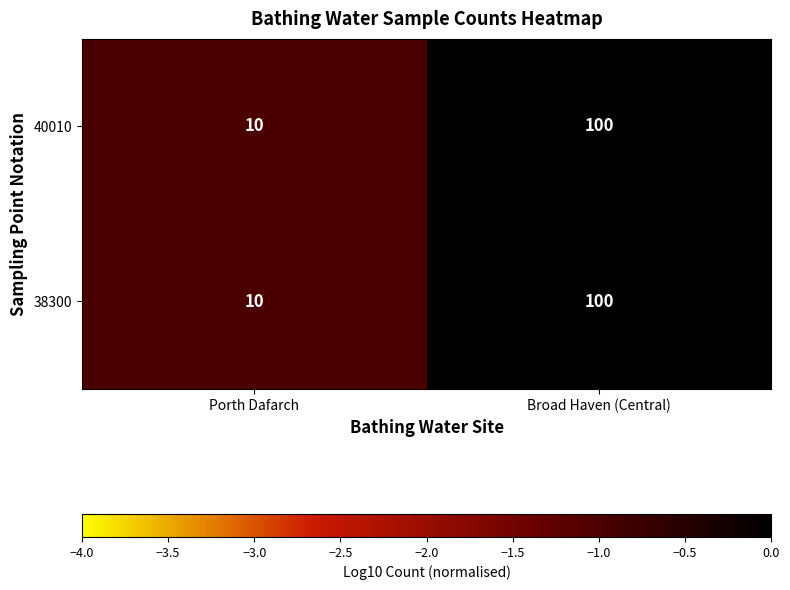

What is the average value of the 38300 series?

55